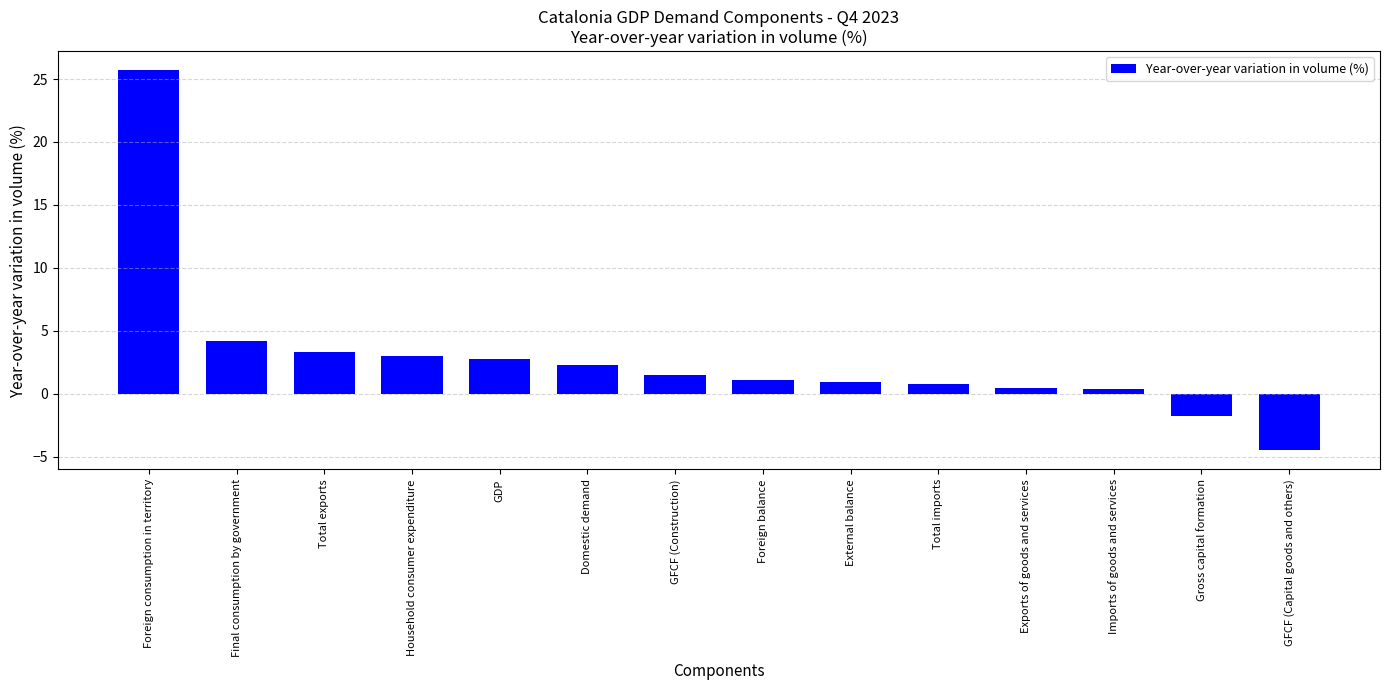

At which category does the chart reach its minimum across all series?

GFCF (Capital goods and others)